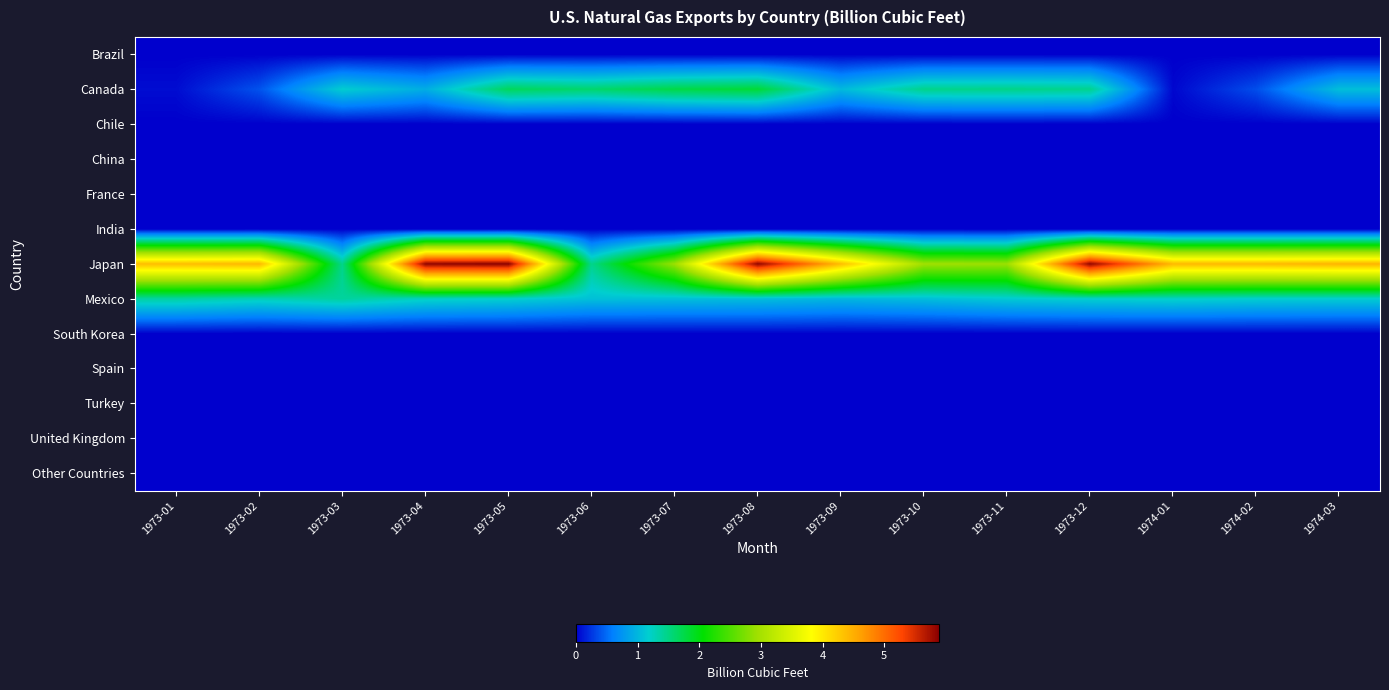

Which series has the widest spread of values?

Japan